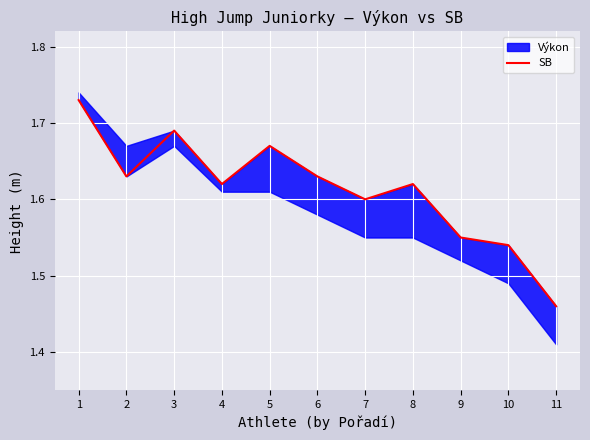

What is the difference between the maximum and minimum values?

0.3